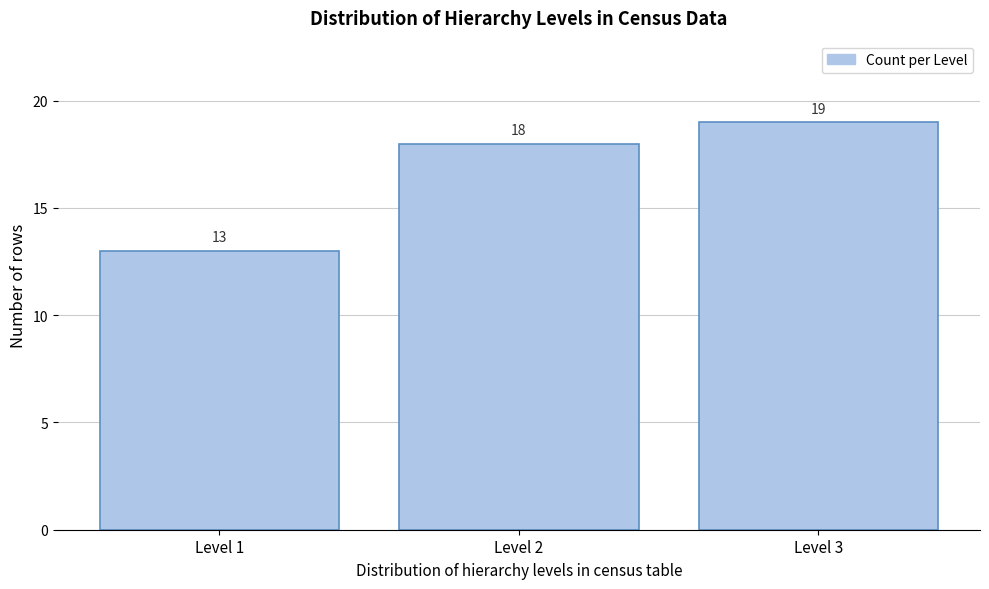

Reading left to right, transcribe all the data shown in this chart.

13	18	19